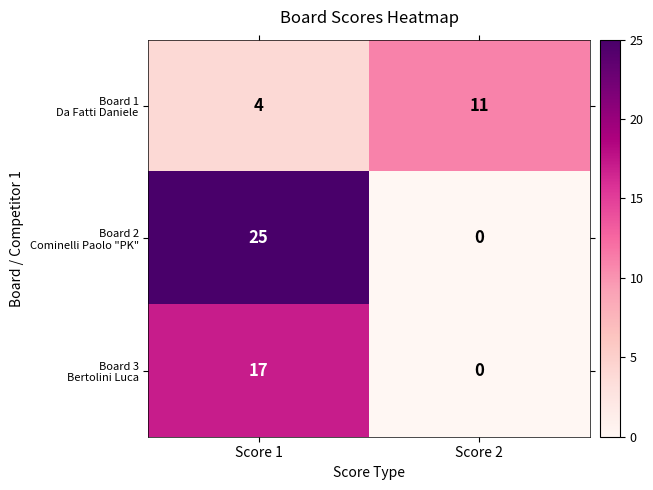

What is the total value across all series at Score 2?

11